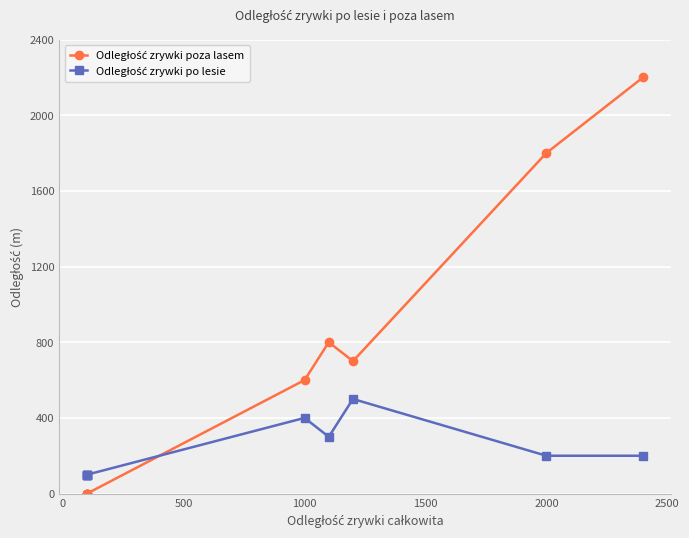

Which series has the largest range (max minus min)?

Odległość zrywki poza lasem